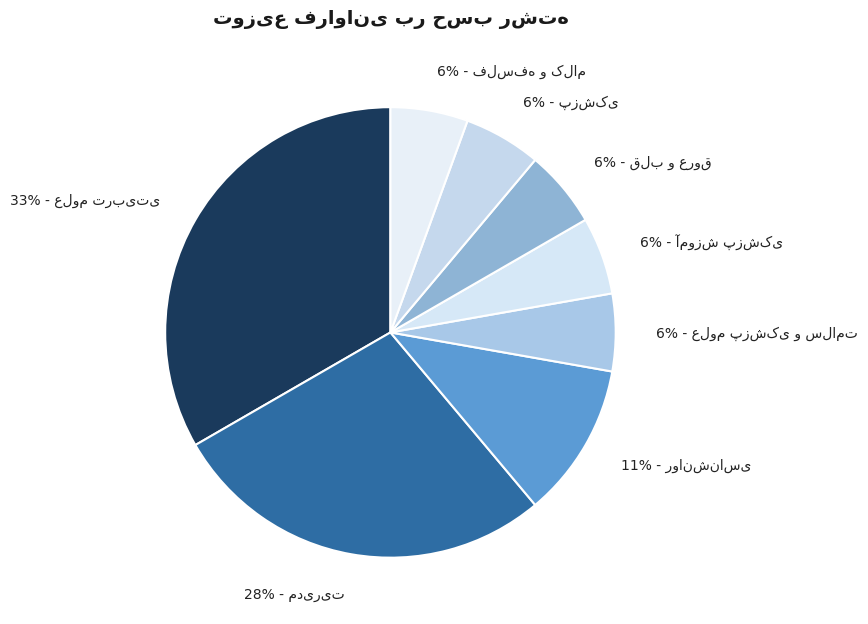

Between مدیریت and علوم تربیتی, which is larger?

علوم تربیتی